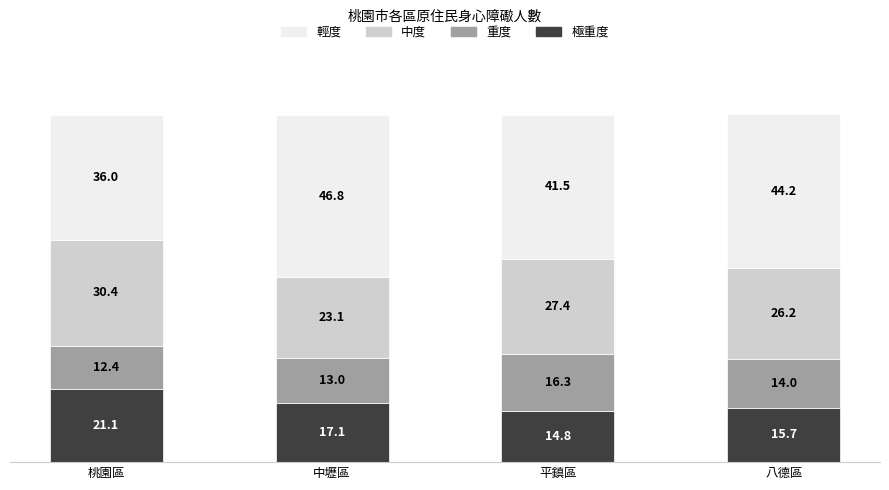

At which category is the sum across all series the highest?

八德區